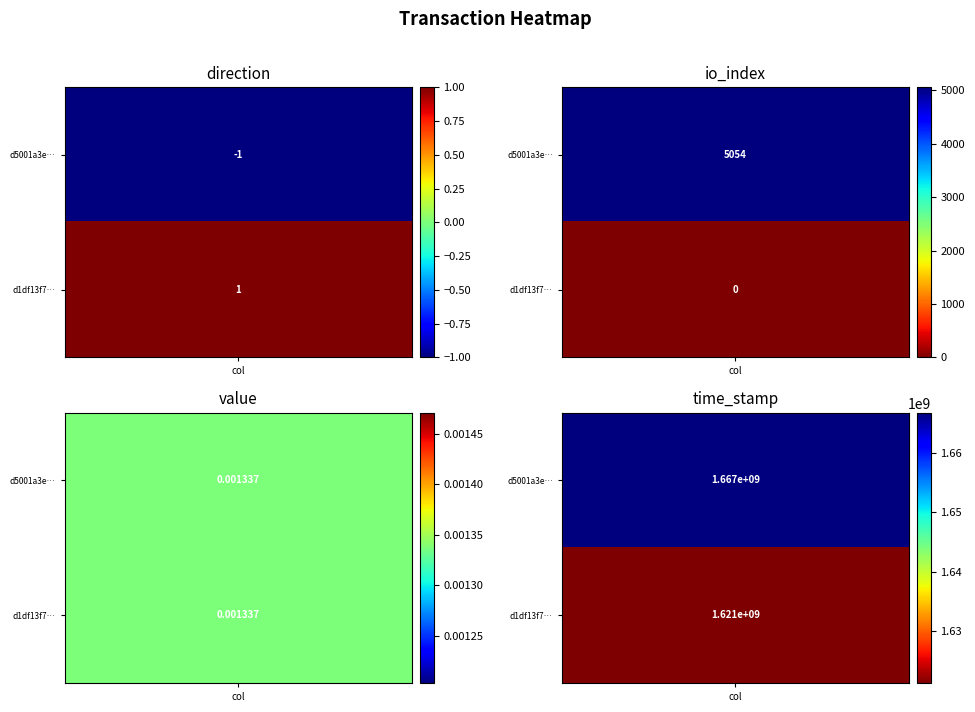

True or false: d1df13f7ff7130b3ef061574a3d54f121c16b61 has a value of 0.0 at io_index.

True